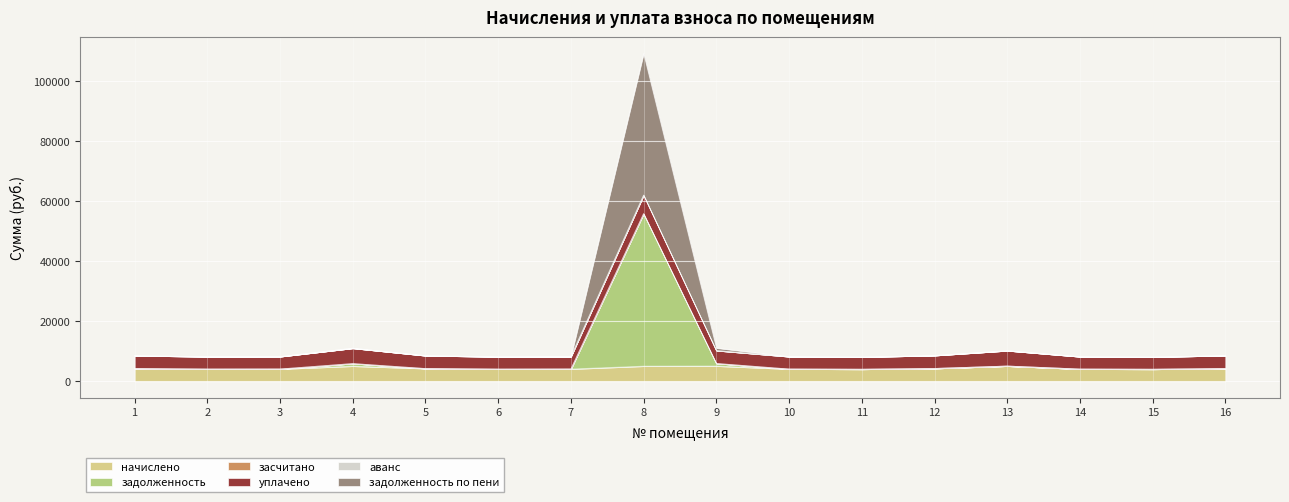

Which category has the highest value across all series?

8